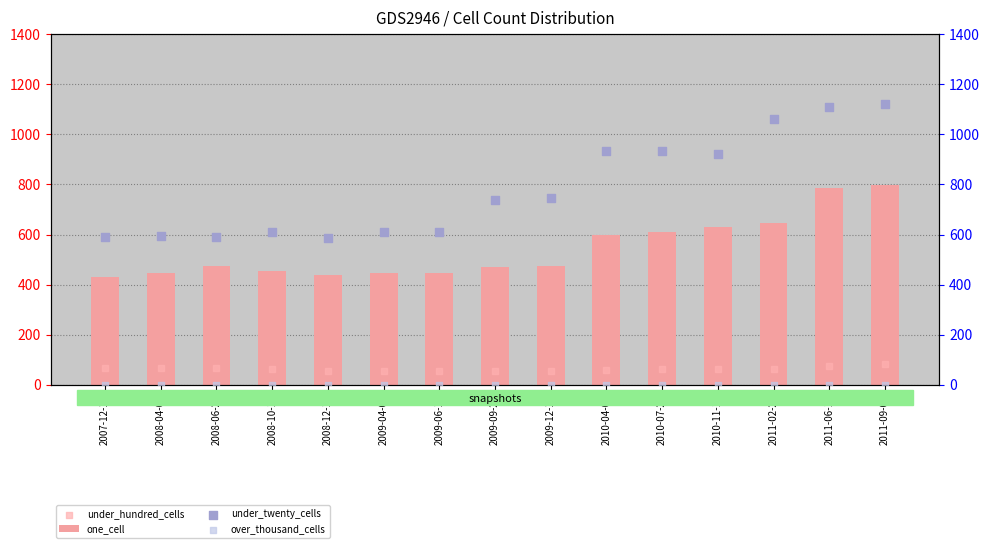

Which series contains the highest Y value?

under_twenty_cells